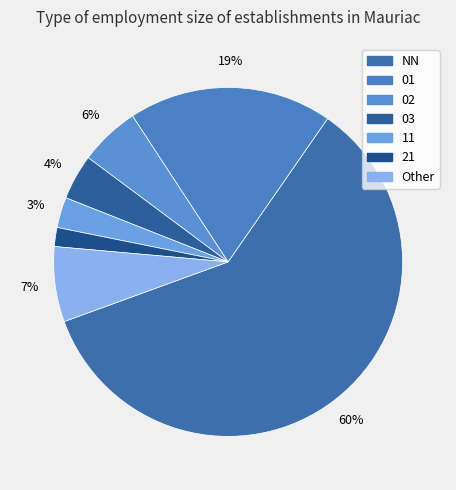

To the nearest percent, what is the average slice percentage?

14%